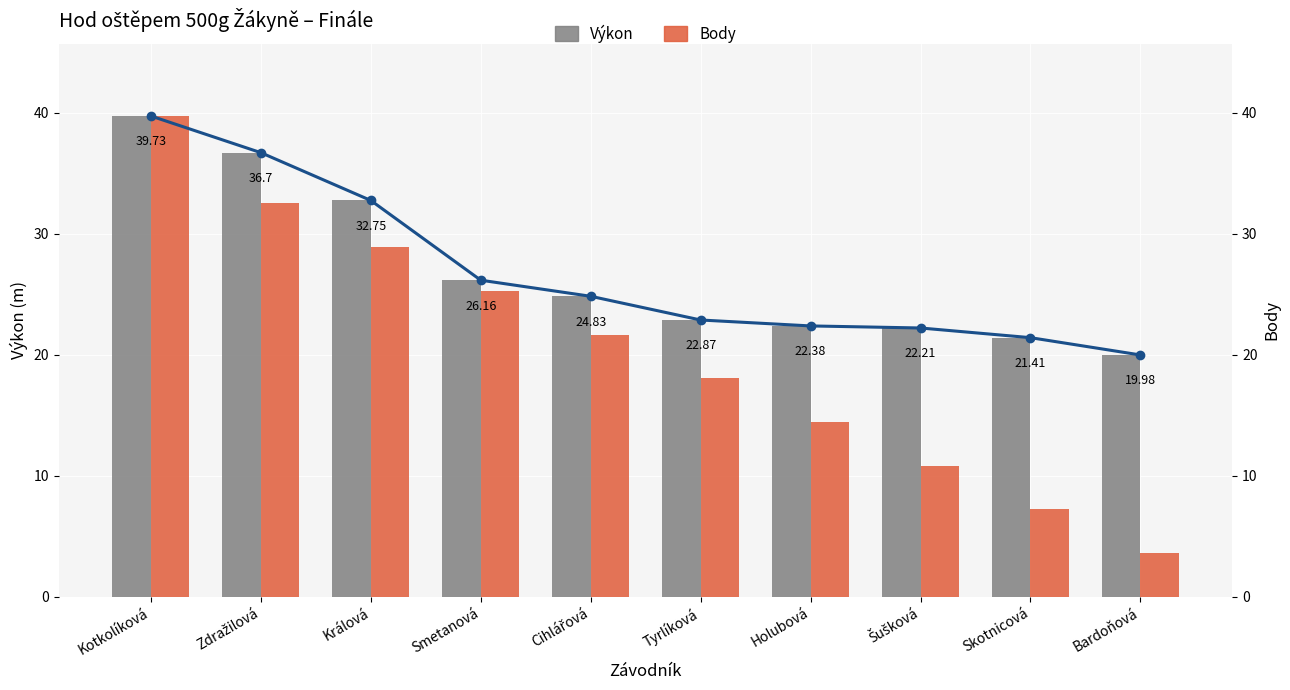

Between Skotnicová and Bardoňová, which series saw the biggest shift?

Body